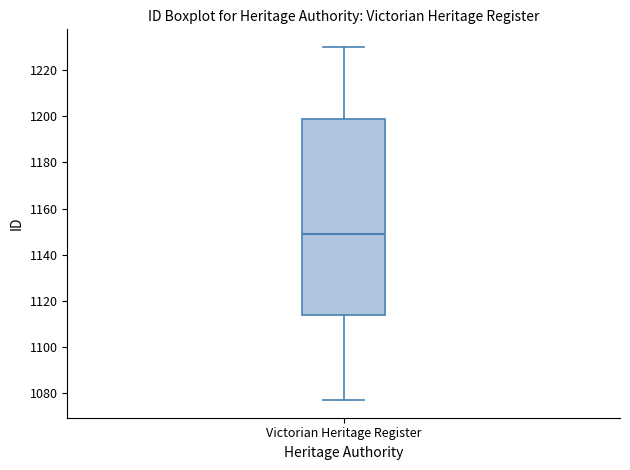

Read this box plot against the y-axis: the position of the median line, the range covered by the box, and the ends of both whiskers. The values are not printed on the chart, so give them approximately, as read against the axis.

median 1150, box 1114 to 1200, whiskers 1078 to 1230